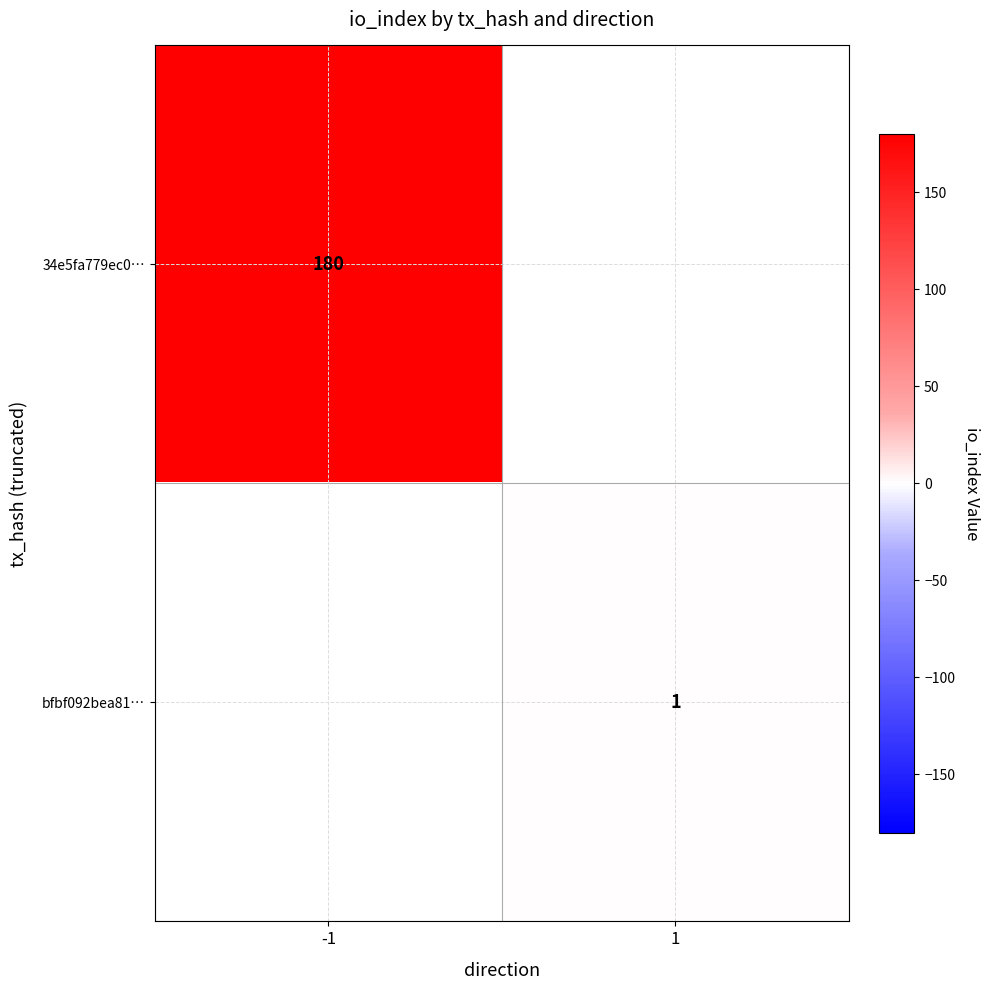

Is the value of 34e5fa779ec0… at -1 greater than the value of bfbf092bea81… at 1?

Yes